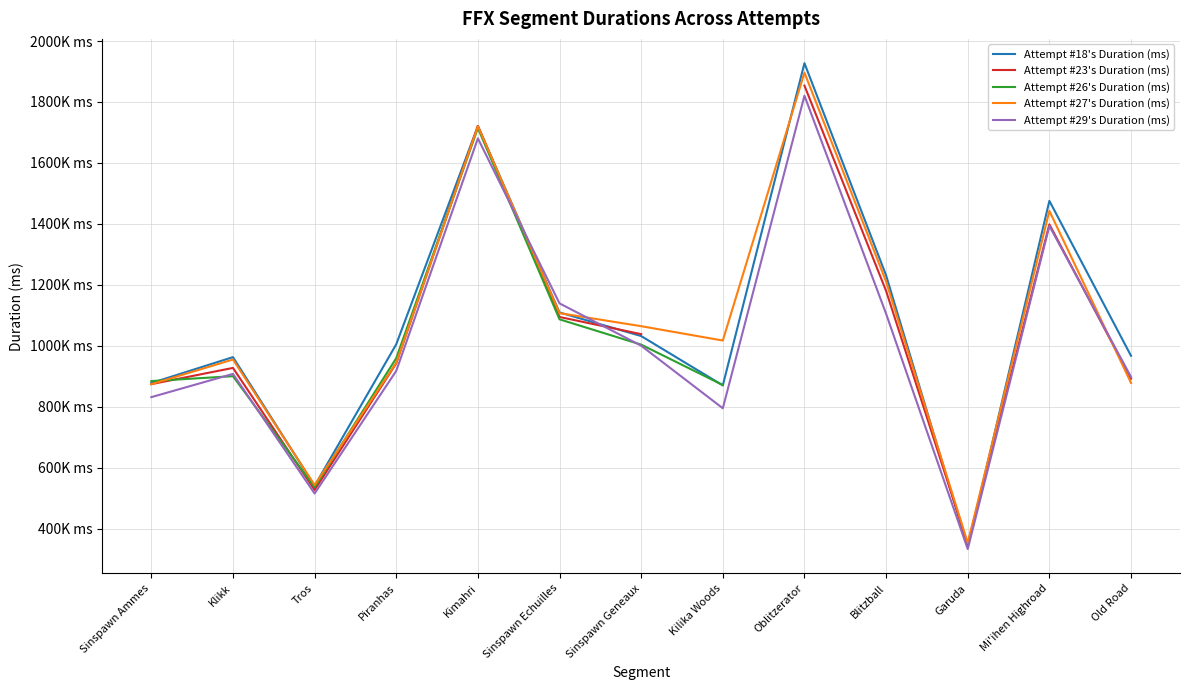

List the labels in order of Attempt #27's Duration (ms) value, smallest first.

Garuda, Tros, Sinspawn Ammes, Old Road, Piranhas, Klikk, Kilika Woods, Sinspawn Geneaux, Sinspawn Echuilles, Blitzball, Mi'ihen Highroad, Kimahri, Oblitzerator